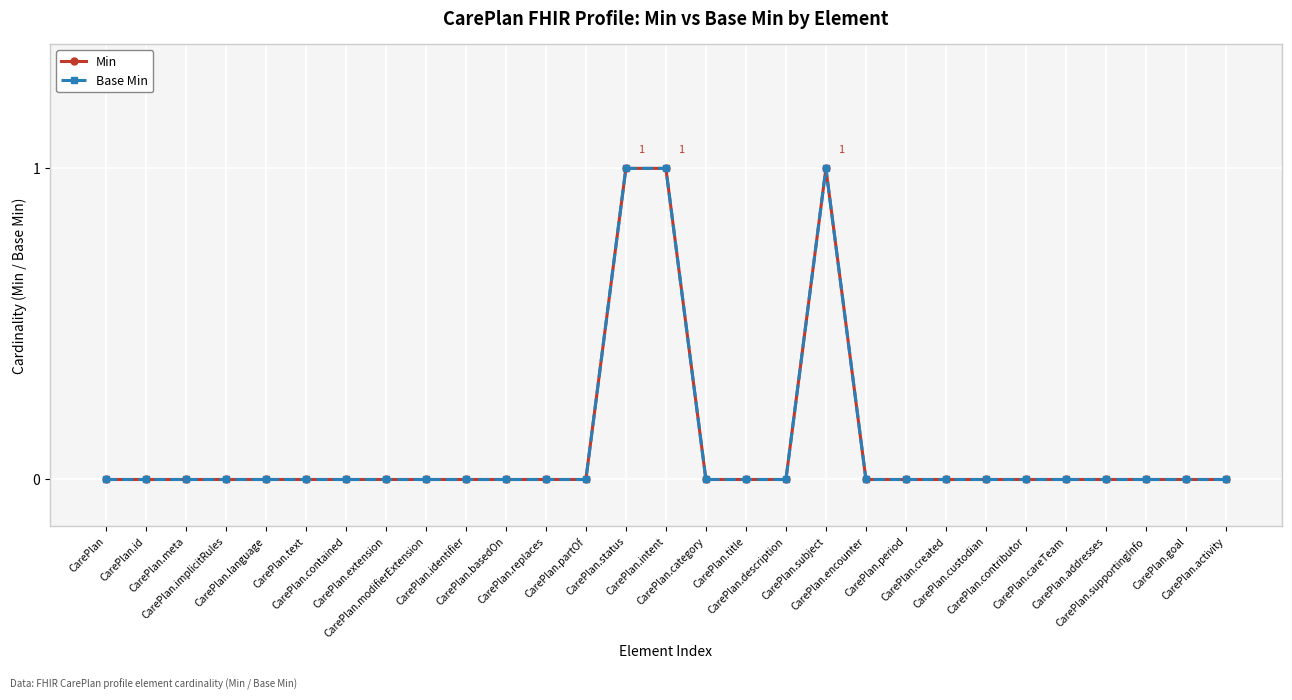

Between CarePlan.status and CarePlan.custodian, which series saw the biggest shift?

Min